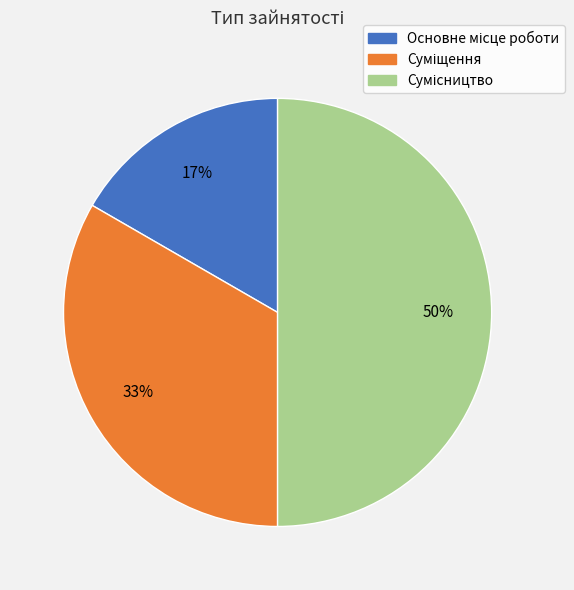

To the nearest percent, what is the average slice percentage?

33%